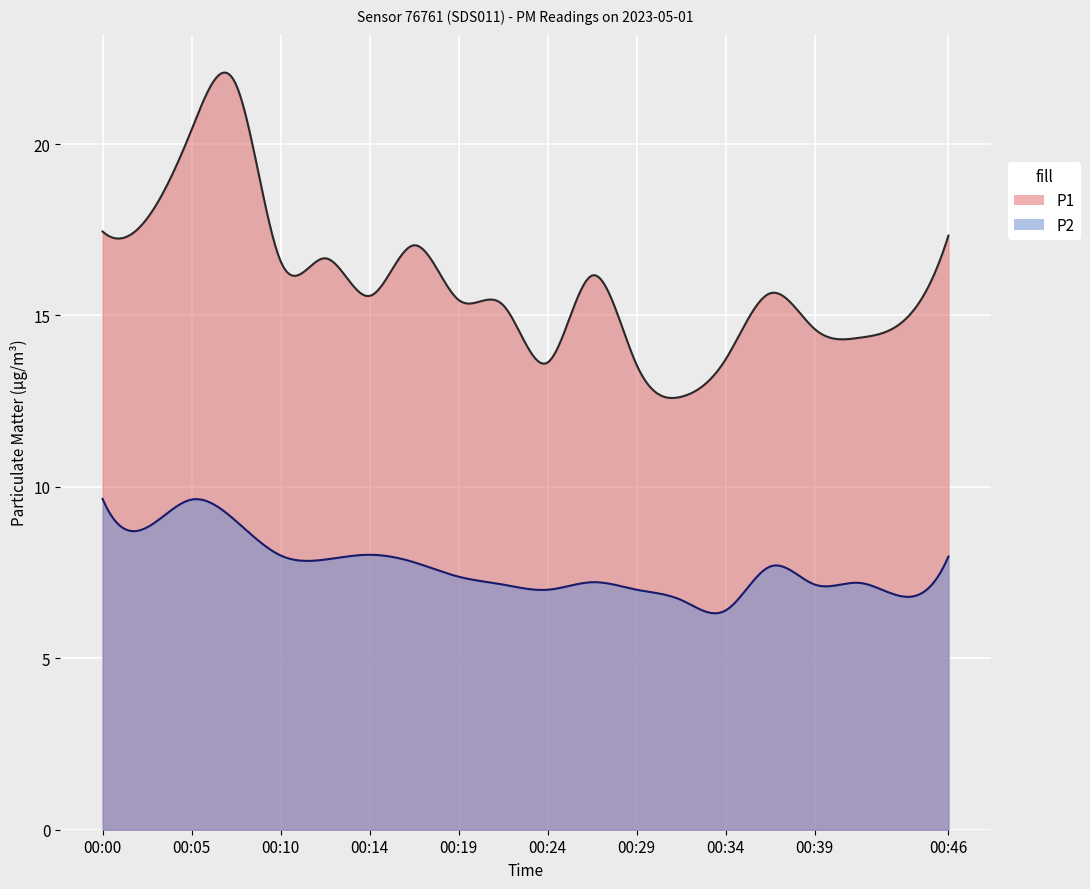

Which series has the largest range (max minus min)?

P1